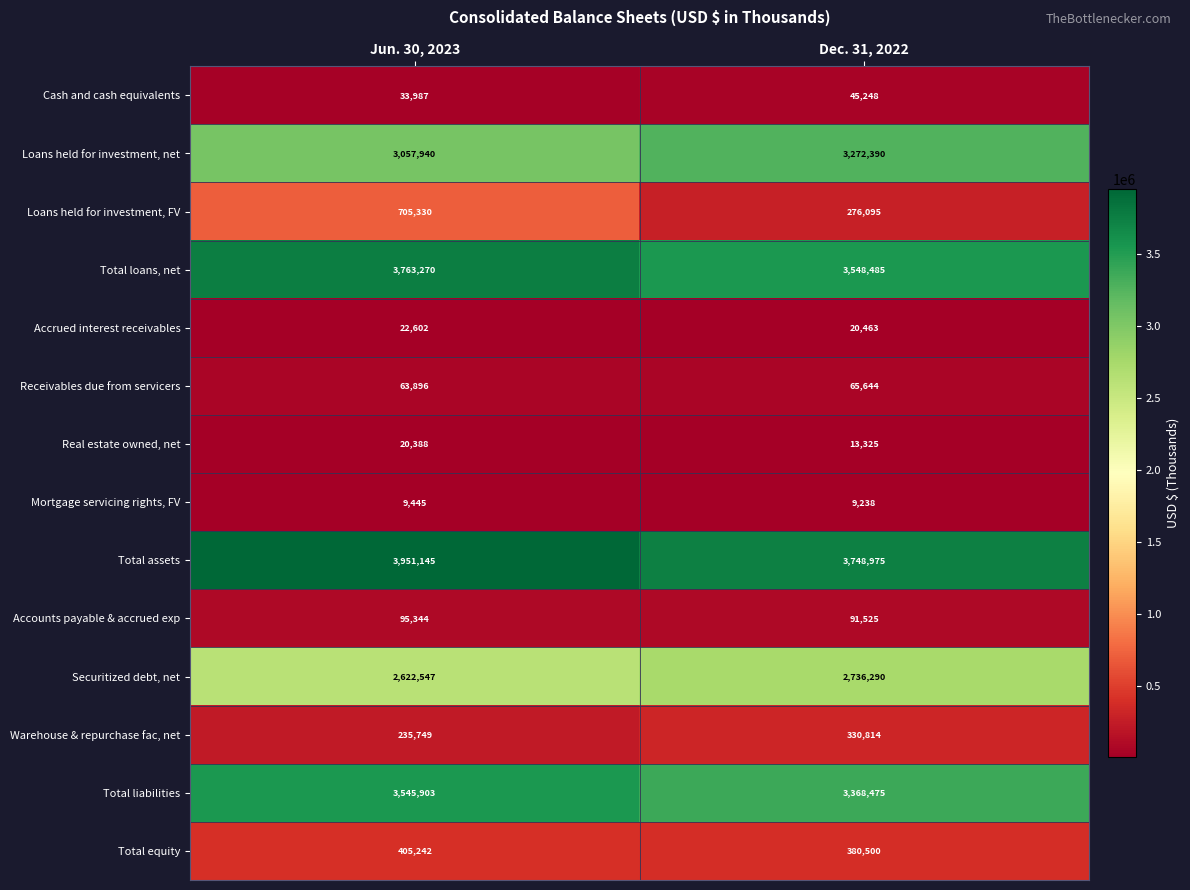

The Total assets series shows 1534605 at Jun. 30, 2023. True or false?

False